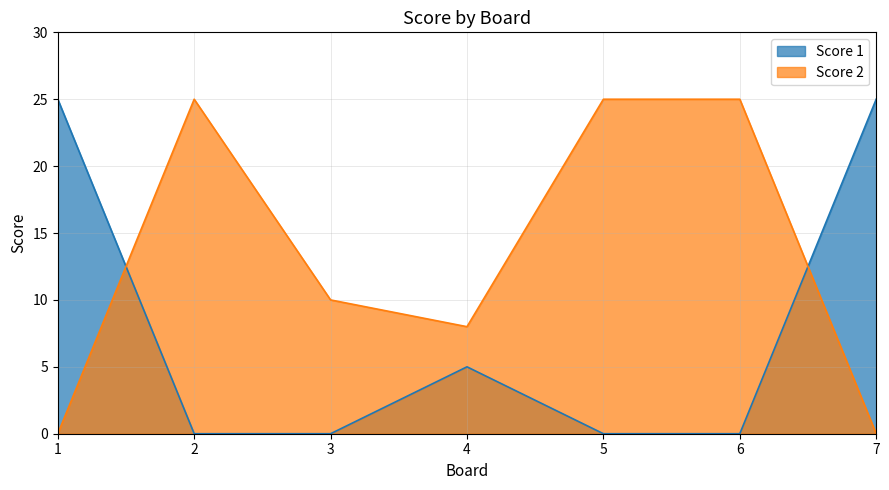

What is the difference between the second highest and minimum values in the Score 1 series?

25